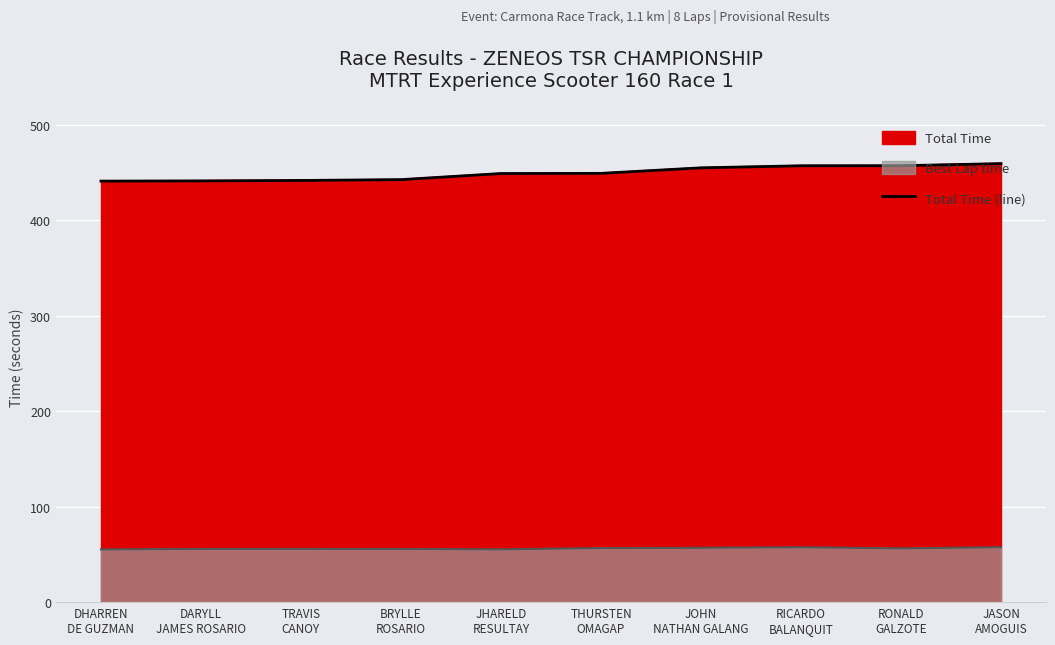

What is the difference between the second highest and minimum values?

16.1